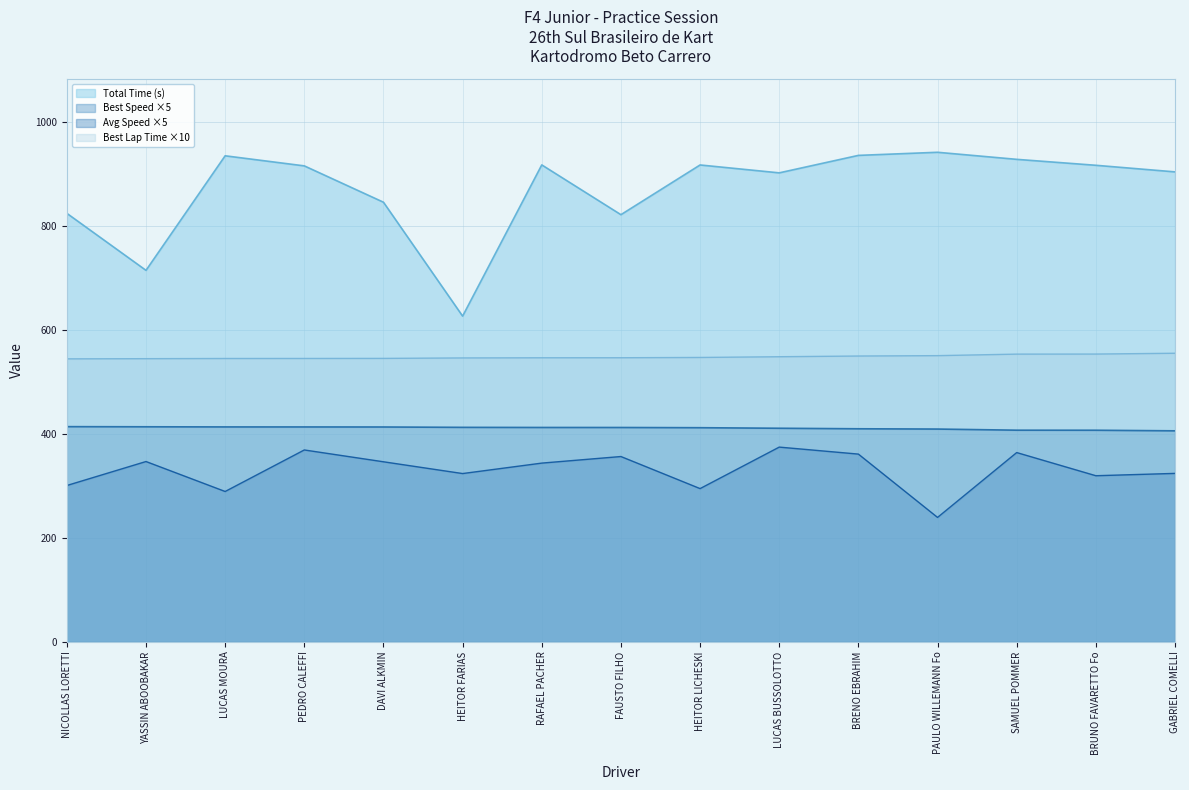

What is the difference between the second highest and minimum values?

9.2